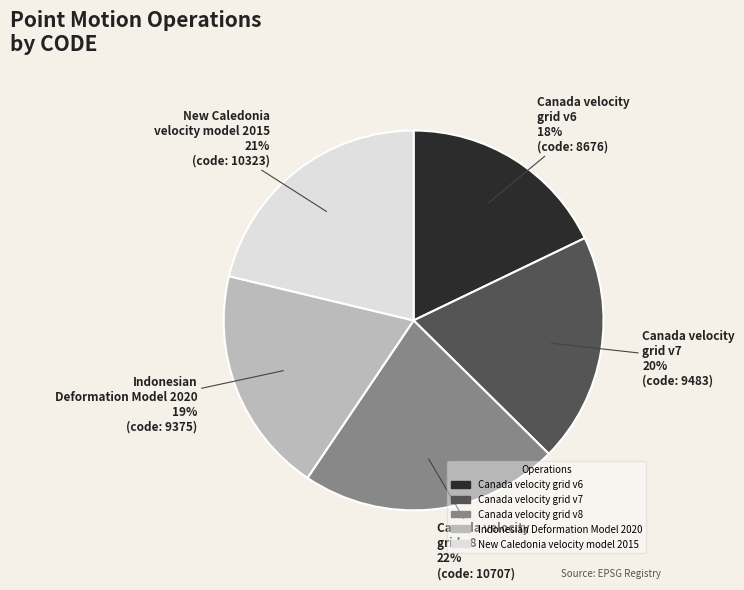

To the nearest percent, what is the difference between the largest and smallest slice percentages?

4%